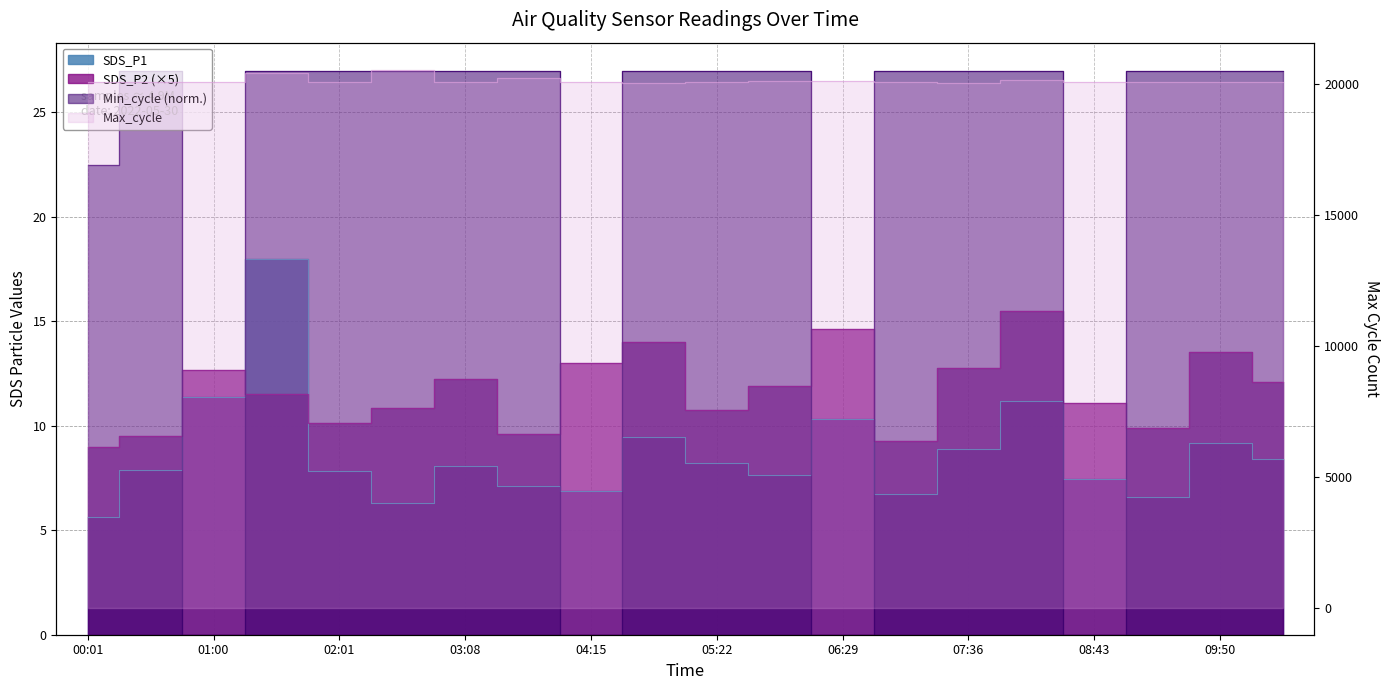

Does the chart have visible grid lines?

Yes